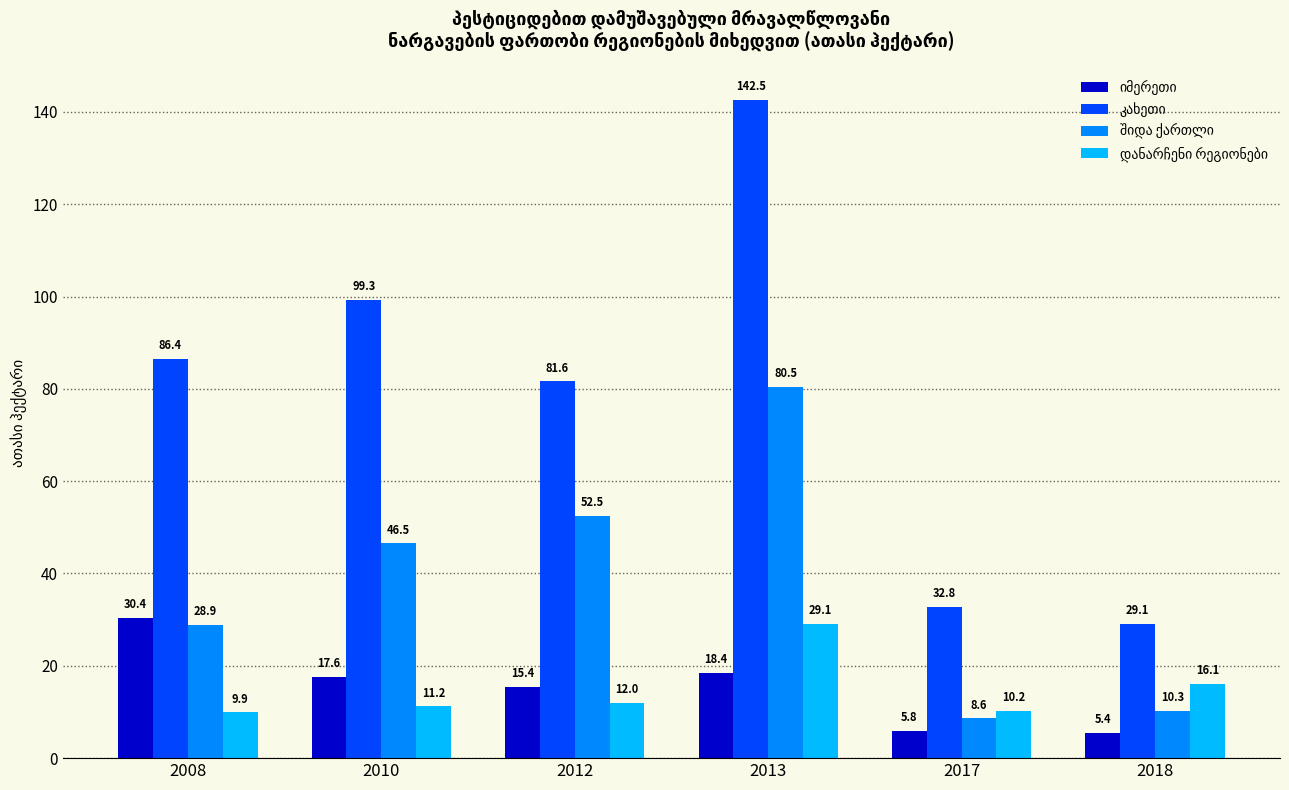

At which category is the sum across all series the highest?

2013